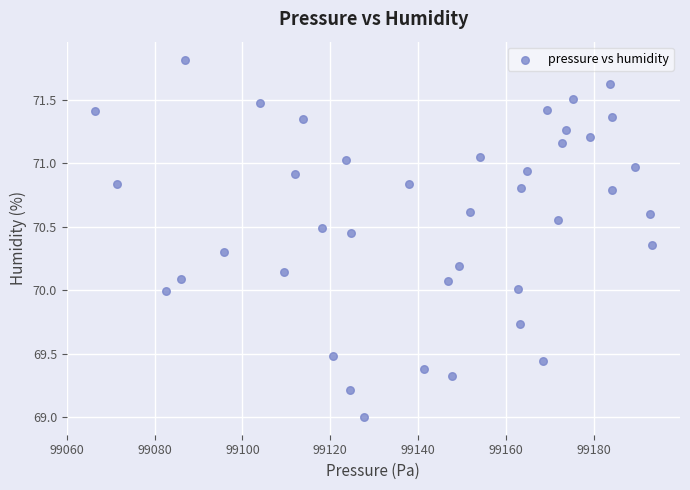

What is the range of X values (max minus min)?

127.0